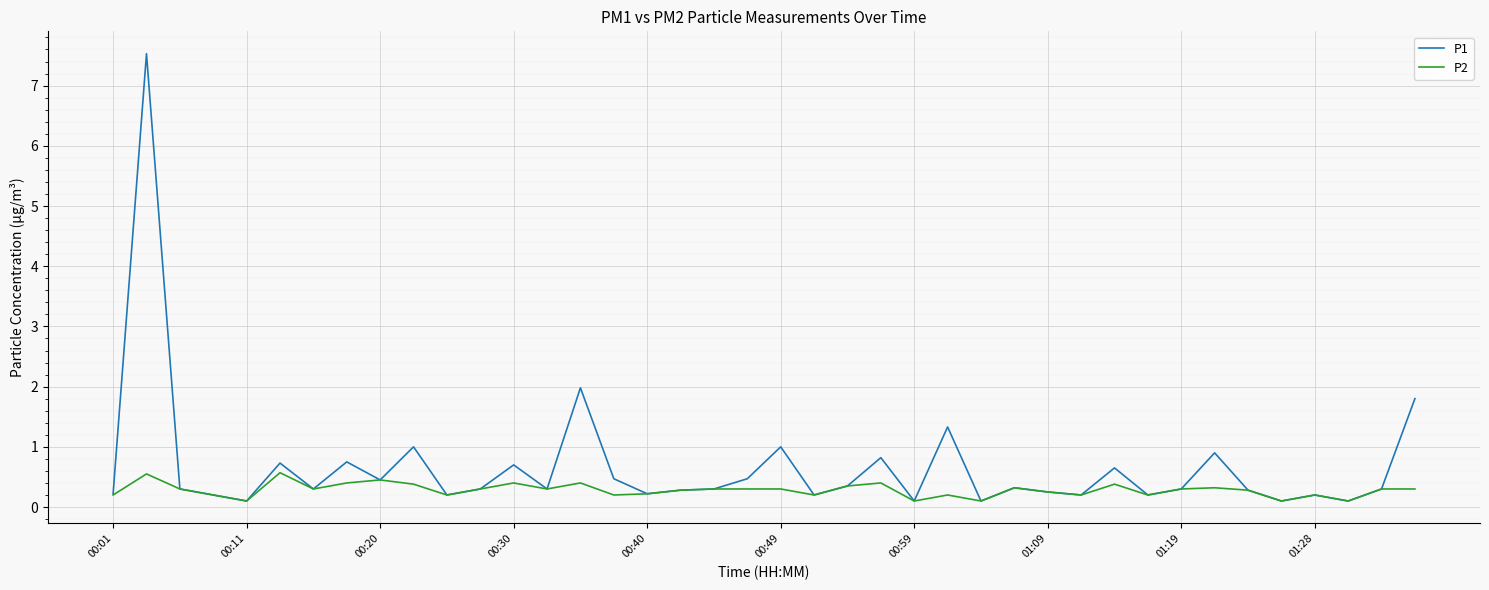

Does the chart display data point markers on the line(s)?

No